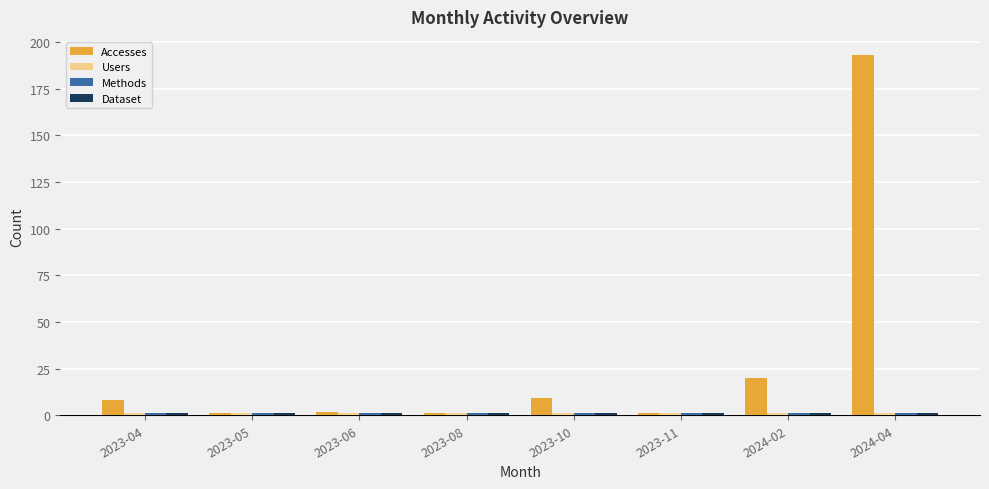

What is the average value of the Accesses series?

29